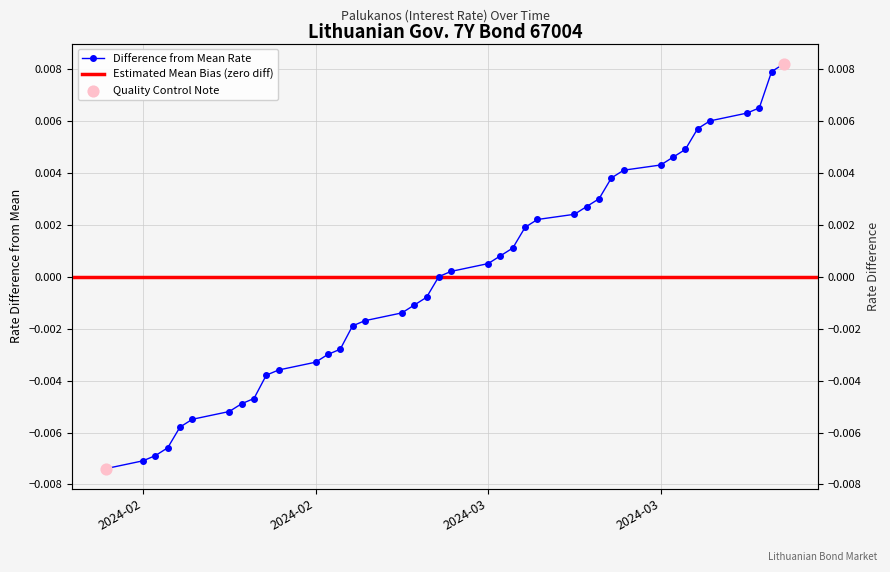

Which has a higher value, 2024-03-25 or 2024-02-07?

2024-03-25